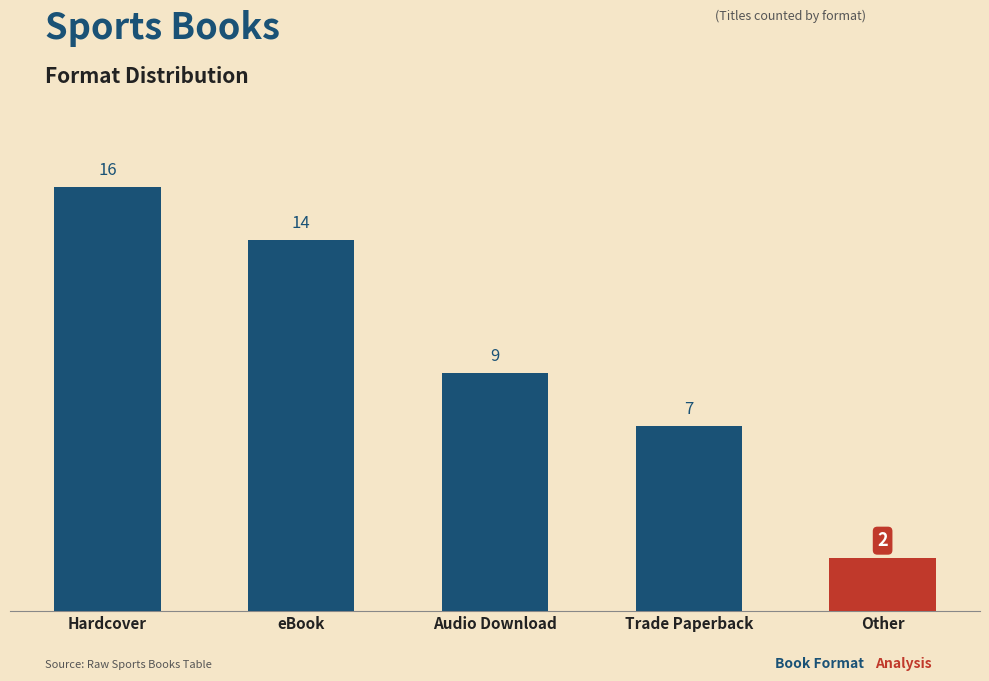

List the labels in order of value, largest first.

Hardcover, eBook, Audio Download, Trade Paperback, Other